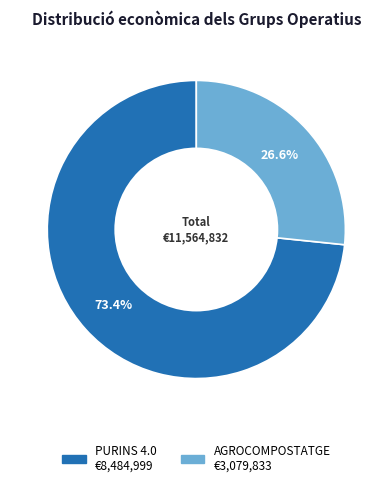

Which category has the smallest portion of the pie?

AGROCOMPOSTATGE